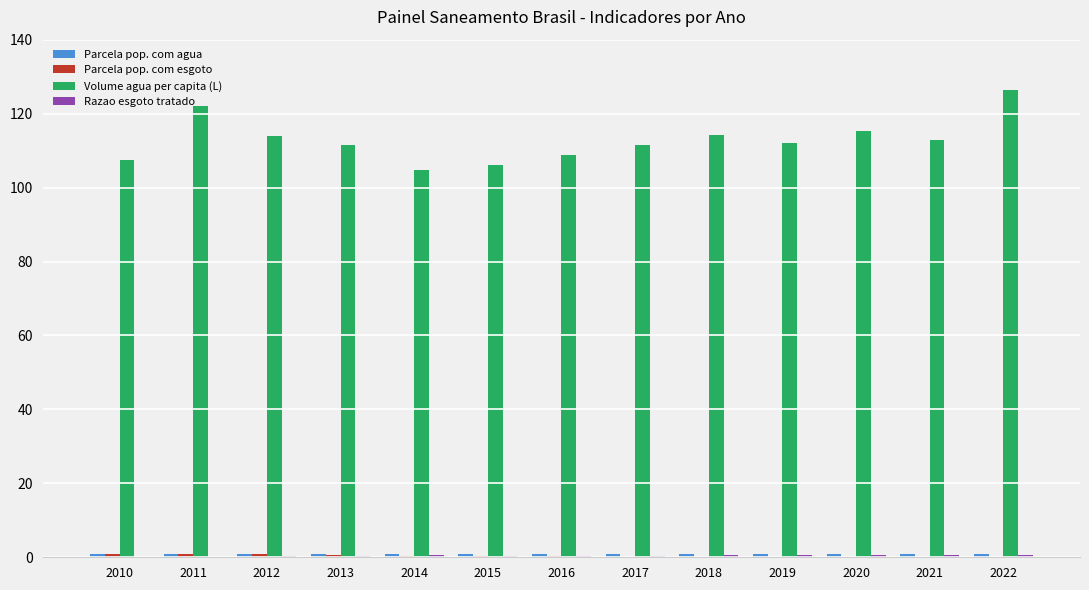

Which series has the largest total across all categories?

Volume agua per capita (L)